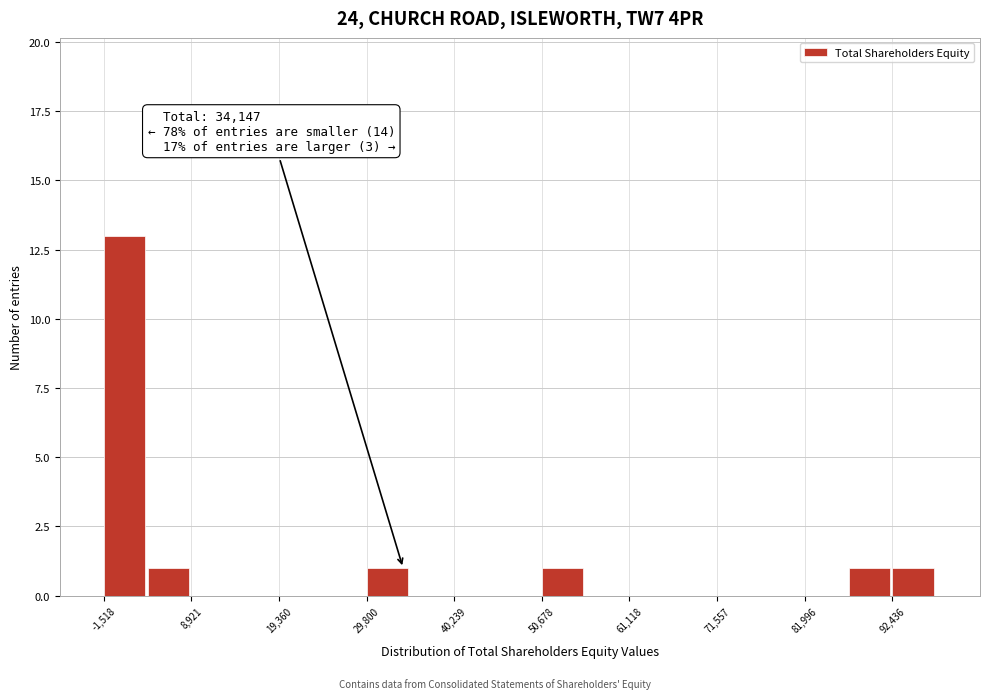

Around what value on the x-axis is the tallest bar? Give the approximate position of its centre, as read against the axis.

0